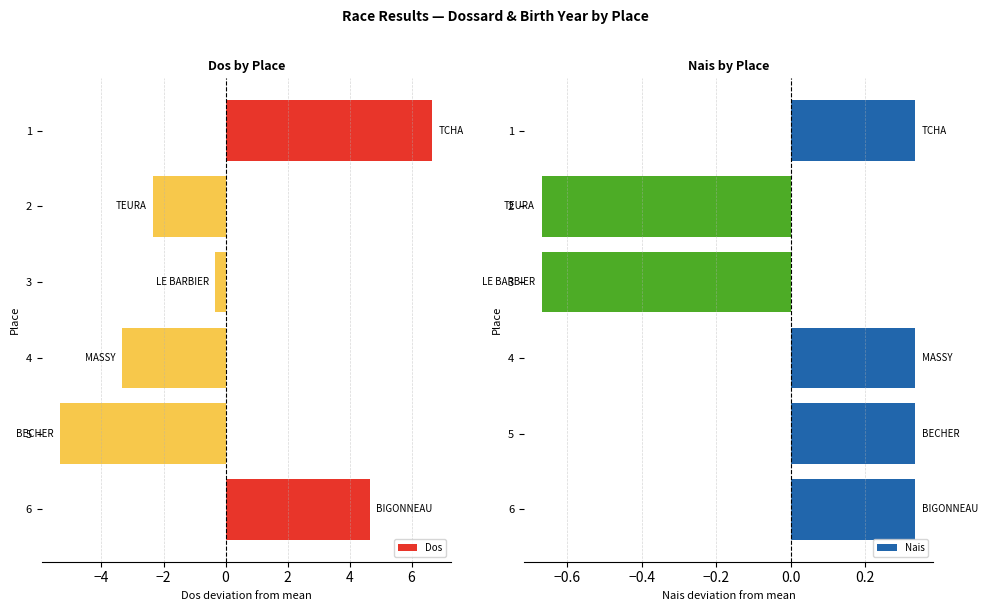

True or false: Nais has a value of -0.2 at 2.

False